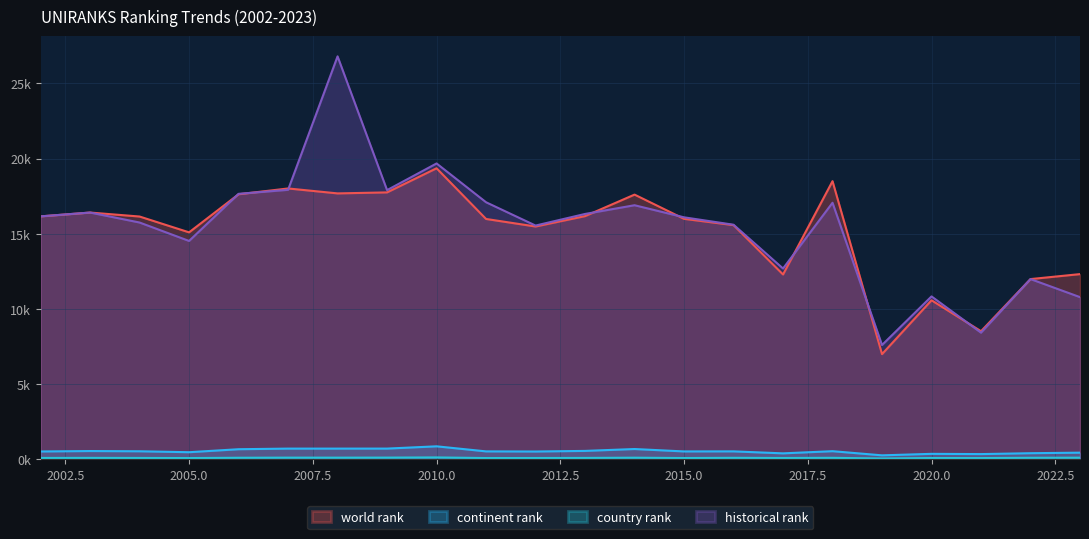

The country rank series shows 0.0 at 2007. True or false?

False